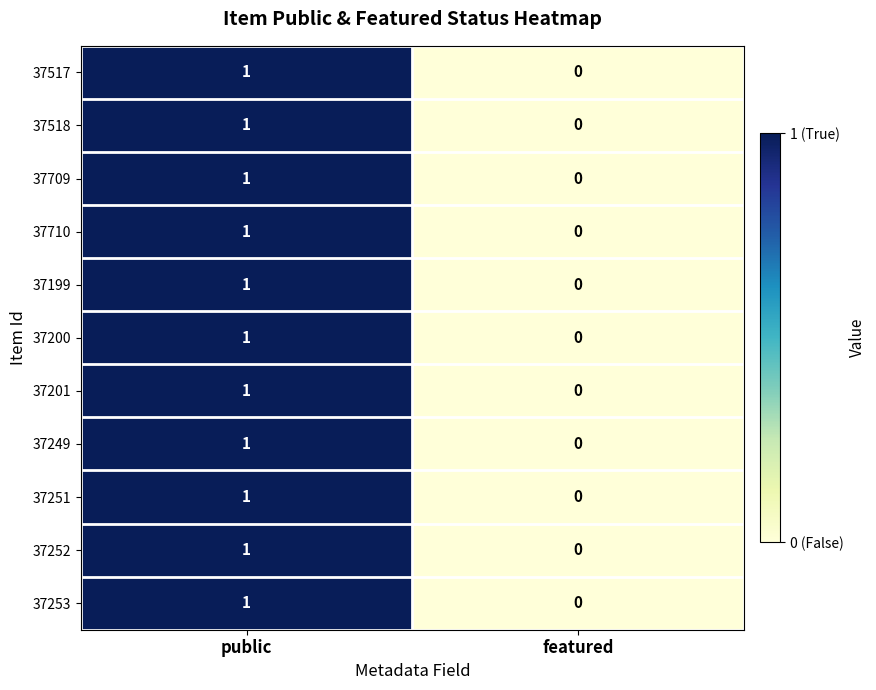

How many data points does each series have?

2